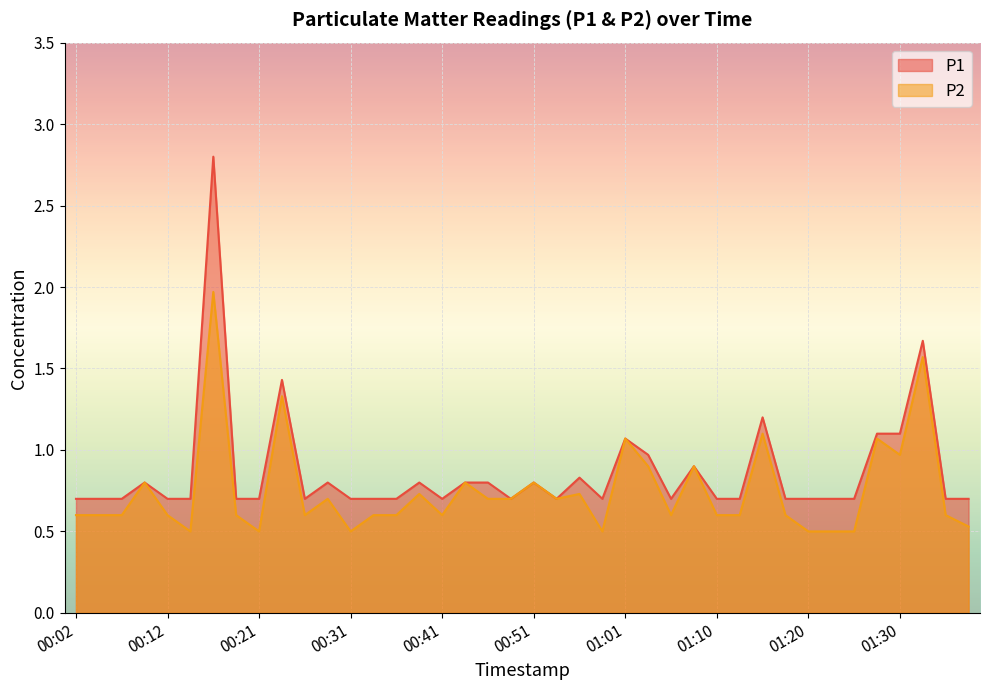

True or false: P1 has a value of 0.5 at 00:51.

False